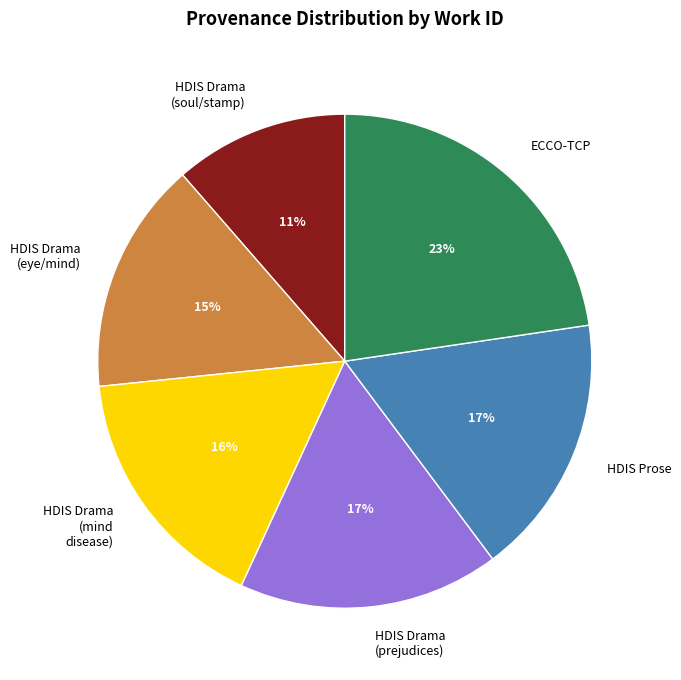

Is HDIS Prose the majority of the pie?

No